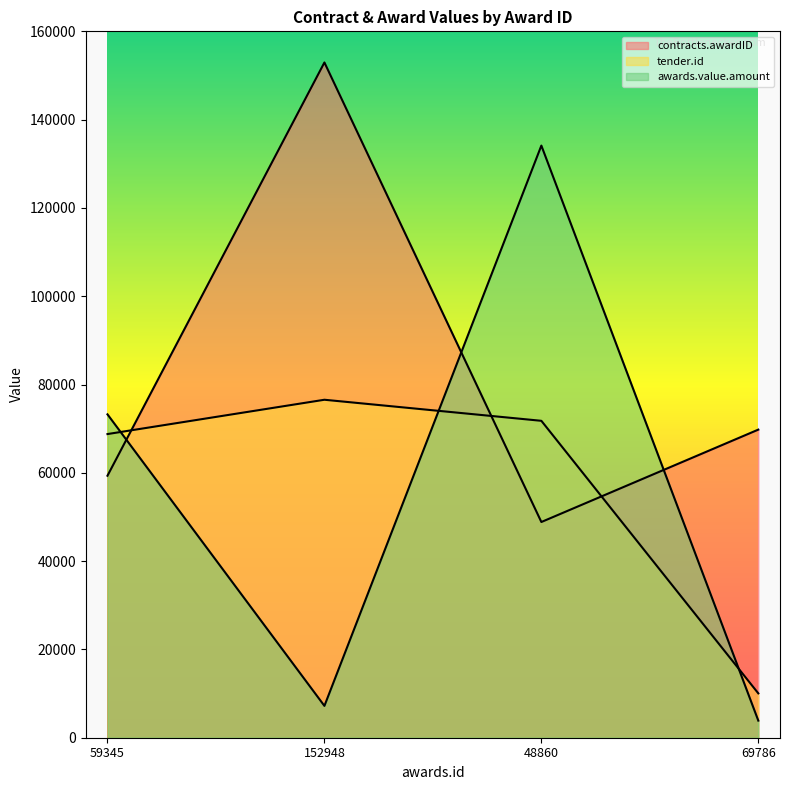

Which category has the highest value in the awards.value.amount series?

48860